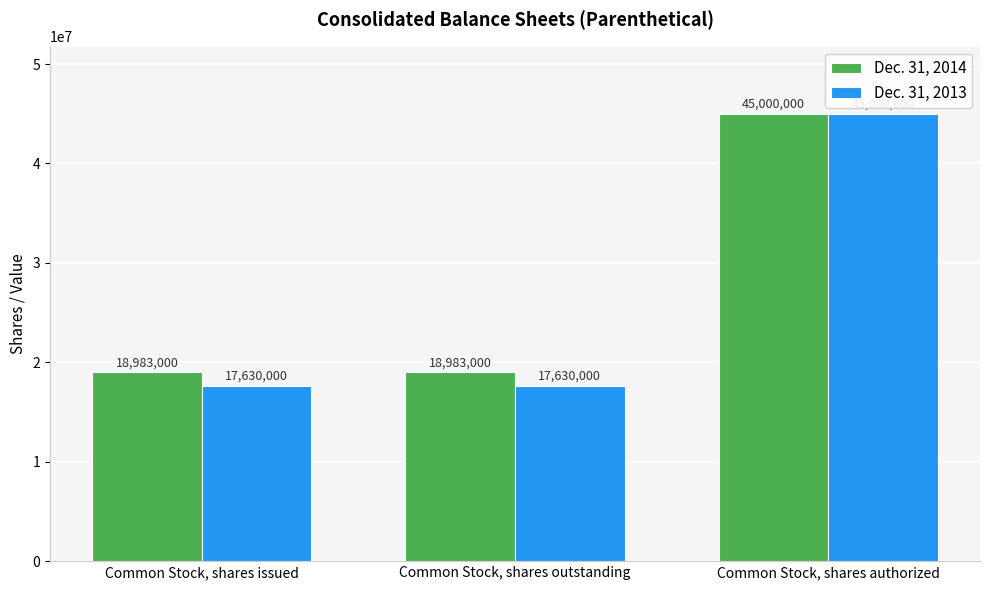

Is it true that Dec. 31, 2014 equals 45000000 at Common Stock, shares authorized?

True